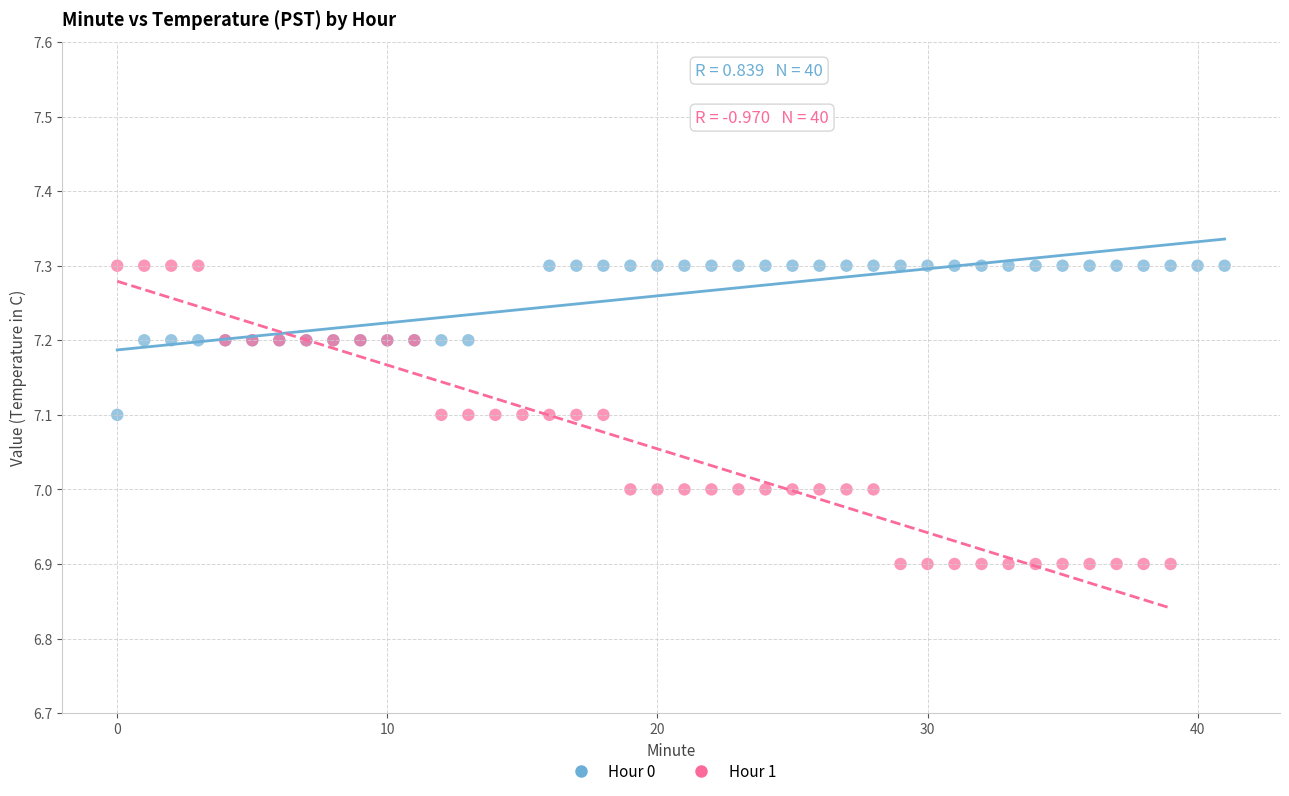

Which series has the largest Y range (max minus min)?

Hour 1